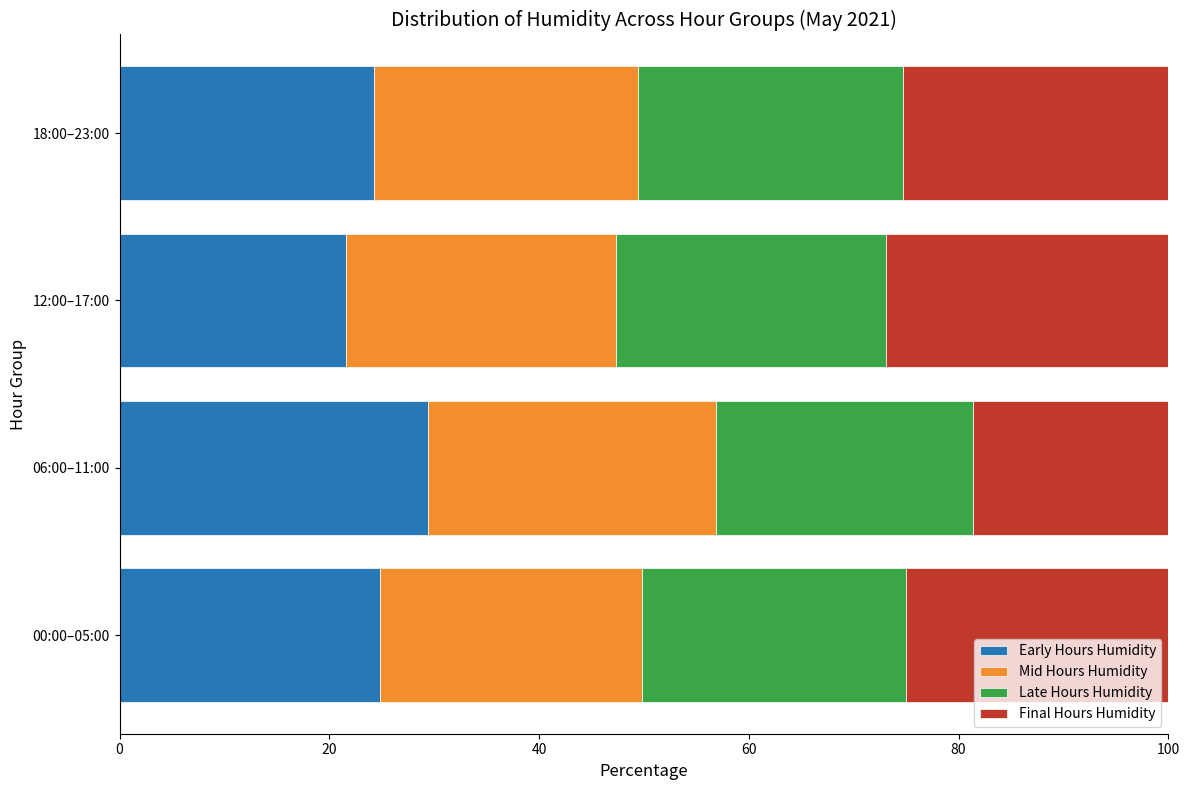

What is the difference between the maximum and minimum values in the Early Hours Humidity series?

7.9